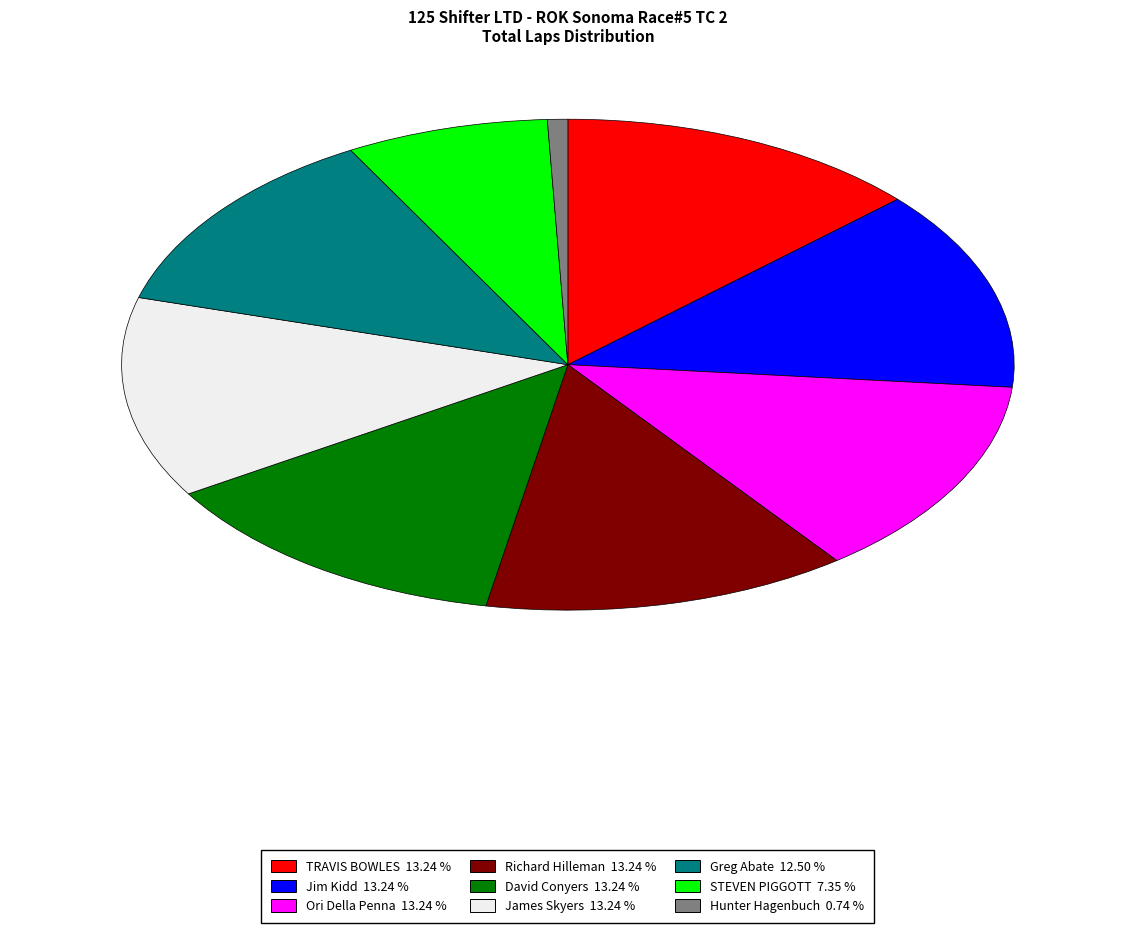

Is it true that David Conyers is 13% of the pie?

True